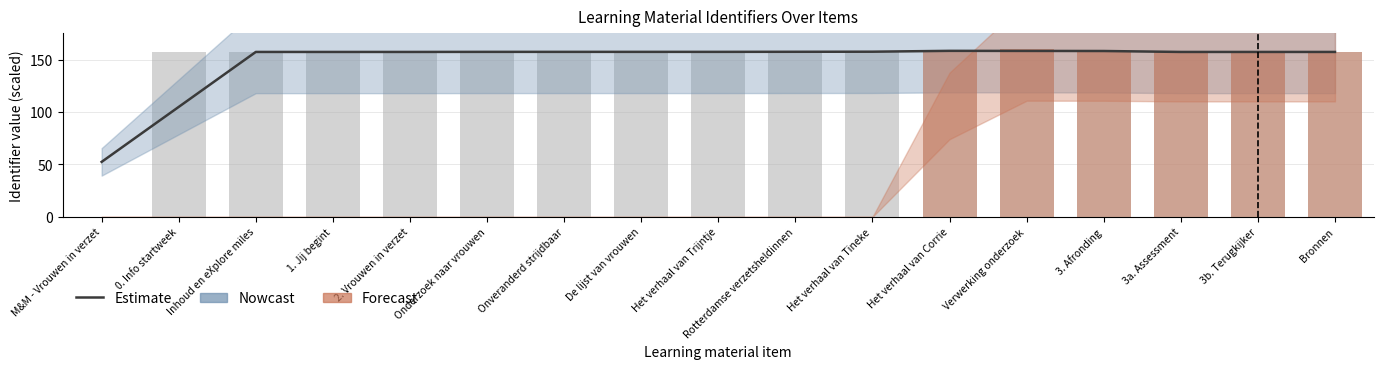

What is the maximum value shown in the chart?

158.4